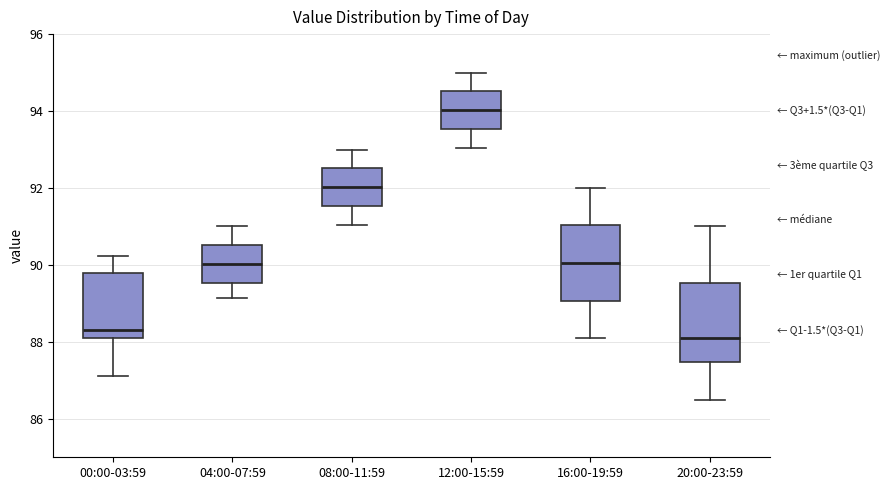

Reading left to right, transcribe this box plot: for each box, give where its median line is, the range the box spans, and where its two whiskers end, as read against the y-axis. The values are not printed on the chart, so give them approximately, as read against the axis.

00:00-03:59: median 88.4, box 88.0 to 89.8, whiskers 87.2 to 90.2
04:00-07:59: median 90.0, box 89.6 to 90.6, whiskers 89.2 to 91.0
08:00-11:59: median 92.0, box 91.6 to 92.6, whiskers 91.0 to 93.0
12:00-15:59: median 94.0, box 93.6 to 94.6, whiskers 93.0 to 95.0
16:00-19:59: median 90.0, box 89.0 to 91.0, whiskers 88.2 to 92.0
20:00-23:59: median 88.2, box 87.4 to 89.6, whiskers 86.6 to 91.0